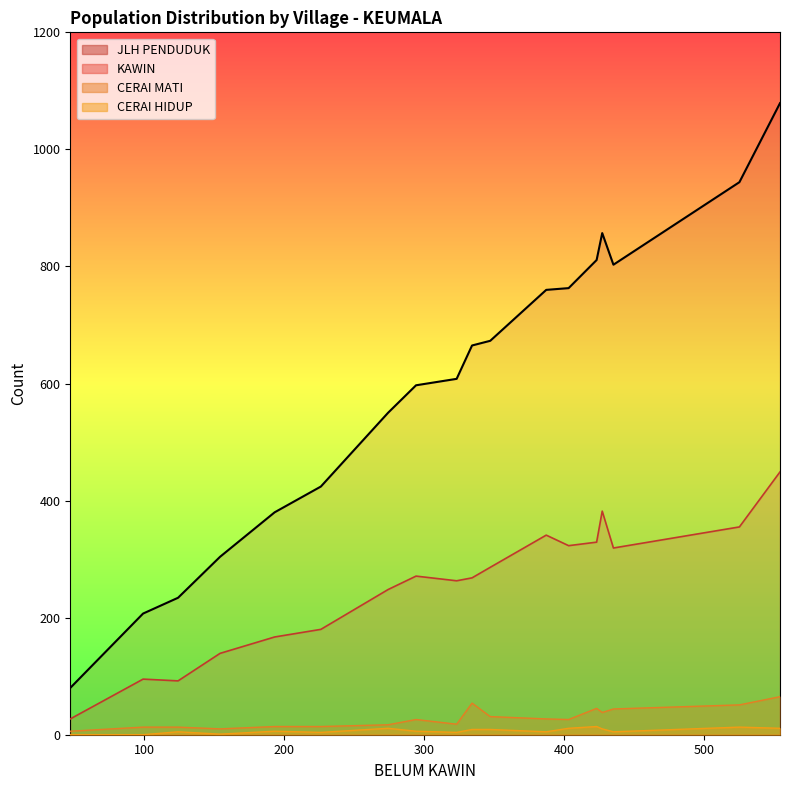

How many lines are shown in the chart?

4